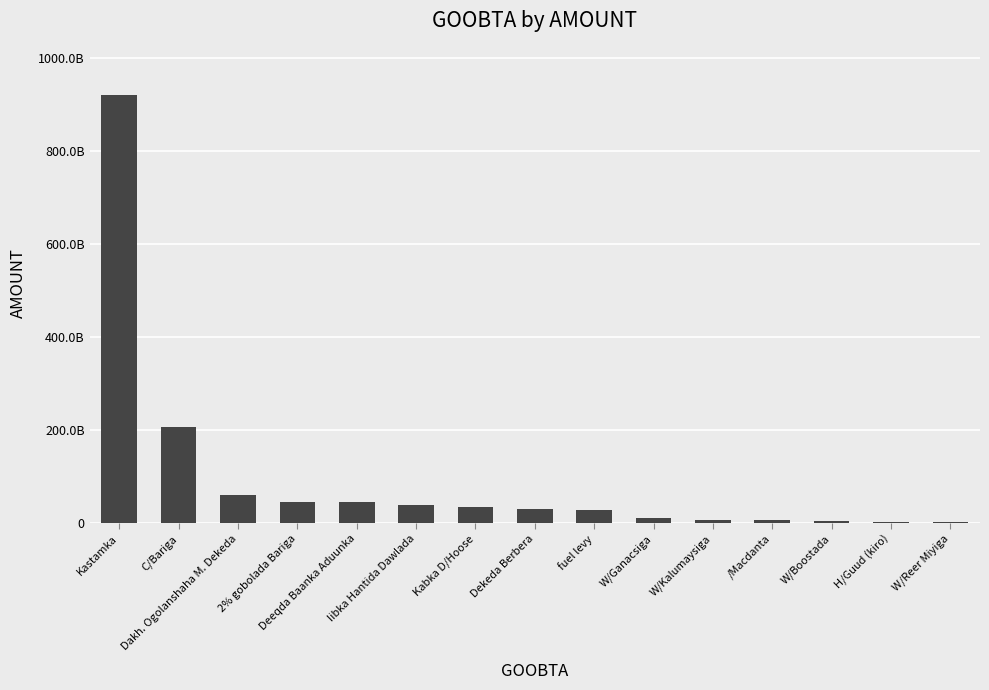

Rank the categories by value from lowest to highest.

W/Reer Miyiga, H/Guud (kiro), W/Boostada, /Macdanta, W/Kalumaysiga, W/Ganacsiga, fuel levy, Dekeda Berbera, Kabka D/Hoose, Iibka Hantida Dawlada, Deeqda Baanka Aduunka, 2% gobolada Bariga, Dakh. Ogolanshaha M. Dekeda, C/Bariga, Kastamka